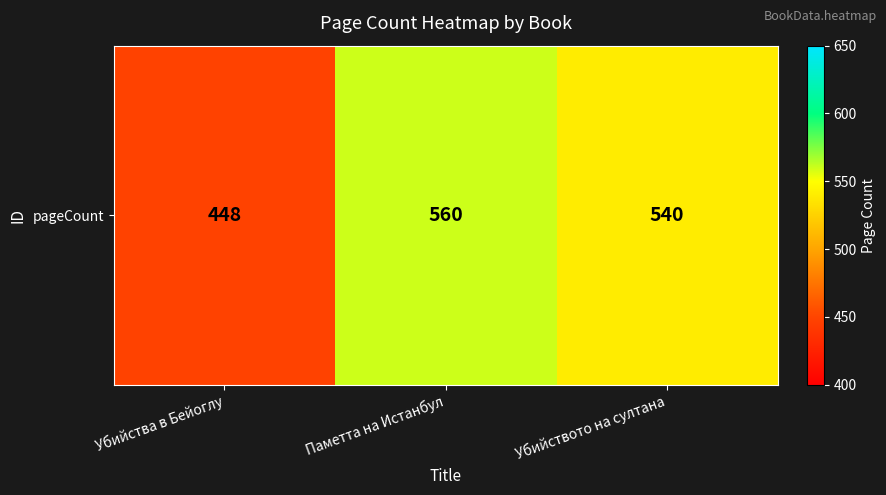

Is it true that the value at Убийството на султана is 835?

False